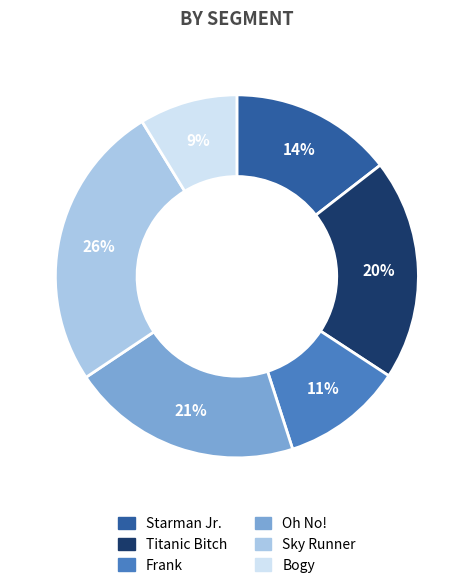

Do Frank and Titanic Bitch together represent more than half of the pie?

No